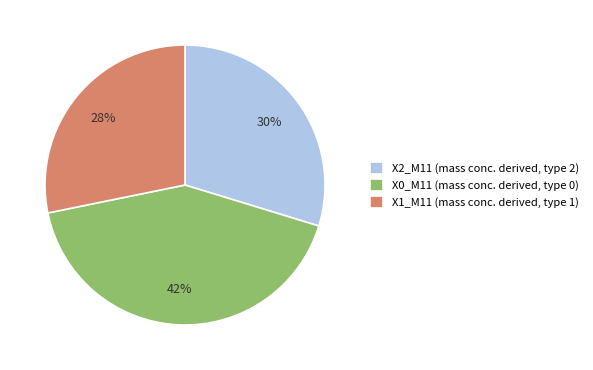

To the nearest percent, what percentage of the pie is X1_M11 (mass conc. derived, type 1)?

28%